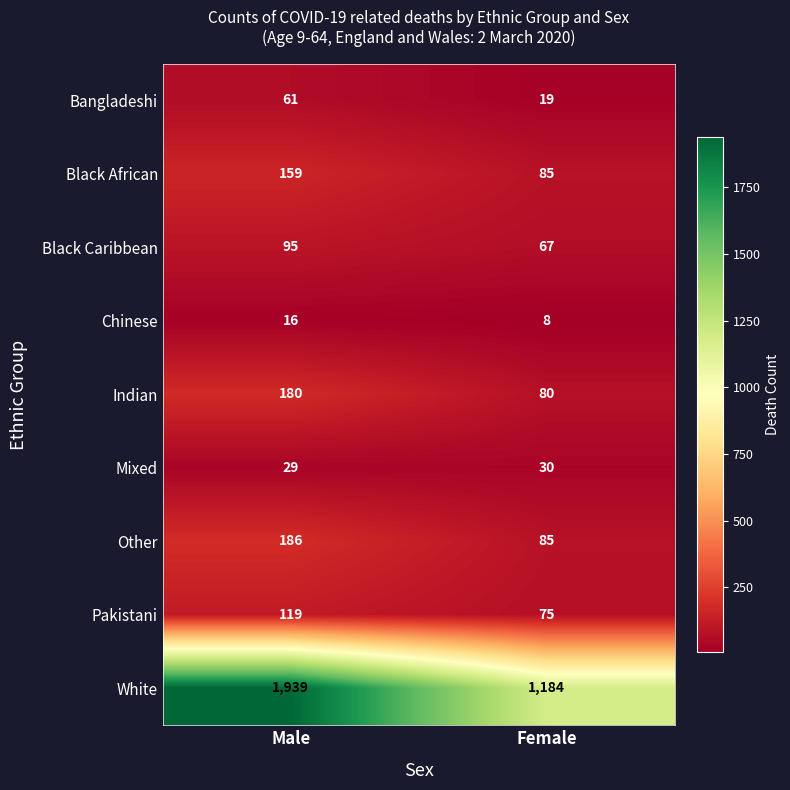

What is the difference between the maximum and minimum values in the Indian series?

100